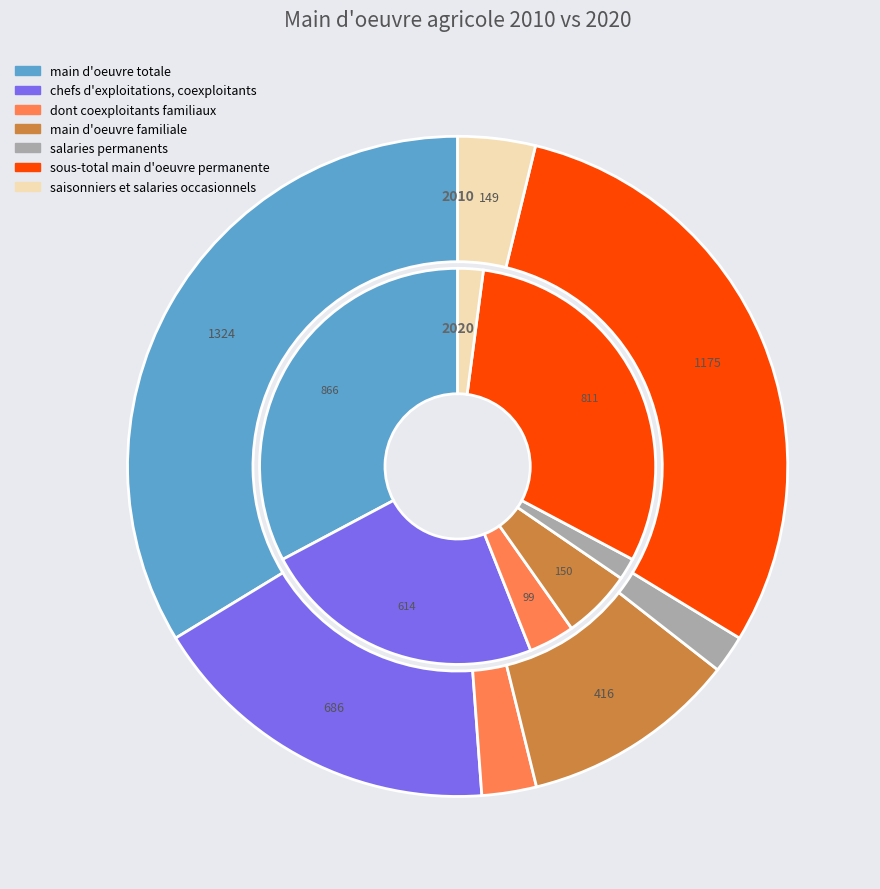

Is there a majority slice in this chart?

No